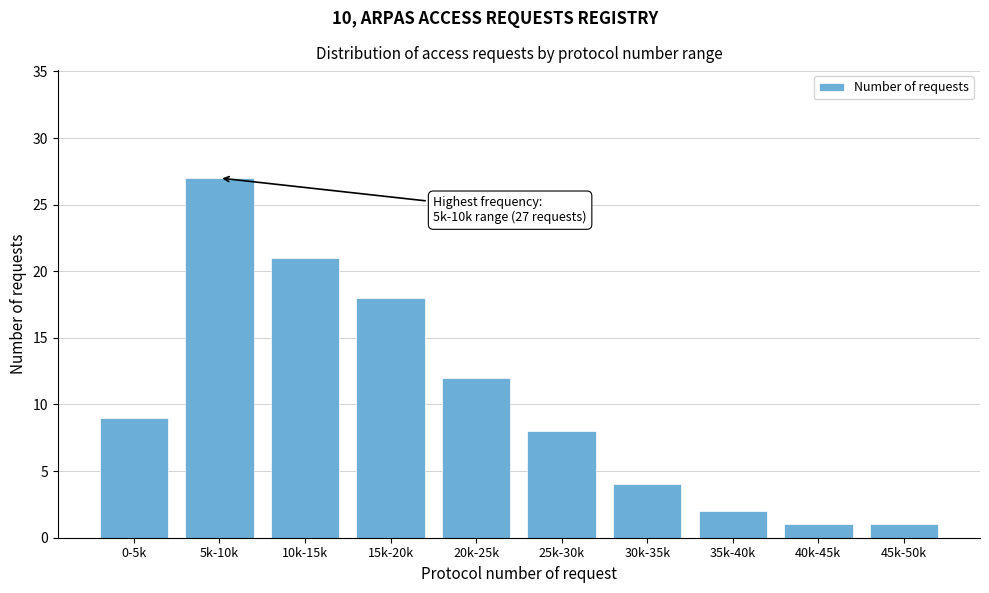

Reading right to left, transcribe all the data shown in this chart.

45k-50k=1	40k-45k=1	35k-40k=2	30k-35k=4	25k-30k=8	20k-25k=12	15k-20k=18	10k-15k=21	5k-10k=27	0-5k=9